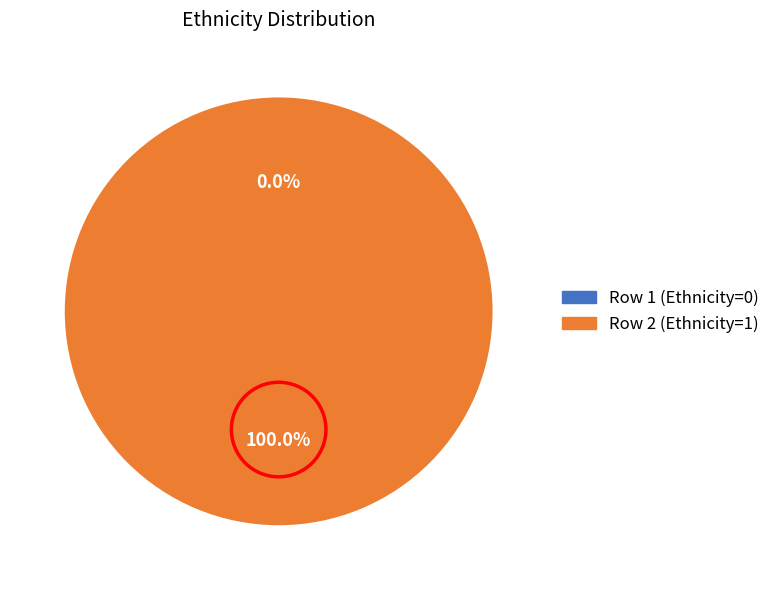

True or false: Row 2 (Ethnicity=1) accounts for 99% of the total.

False